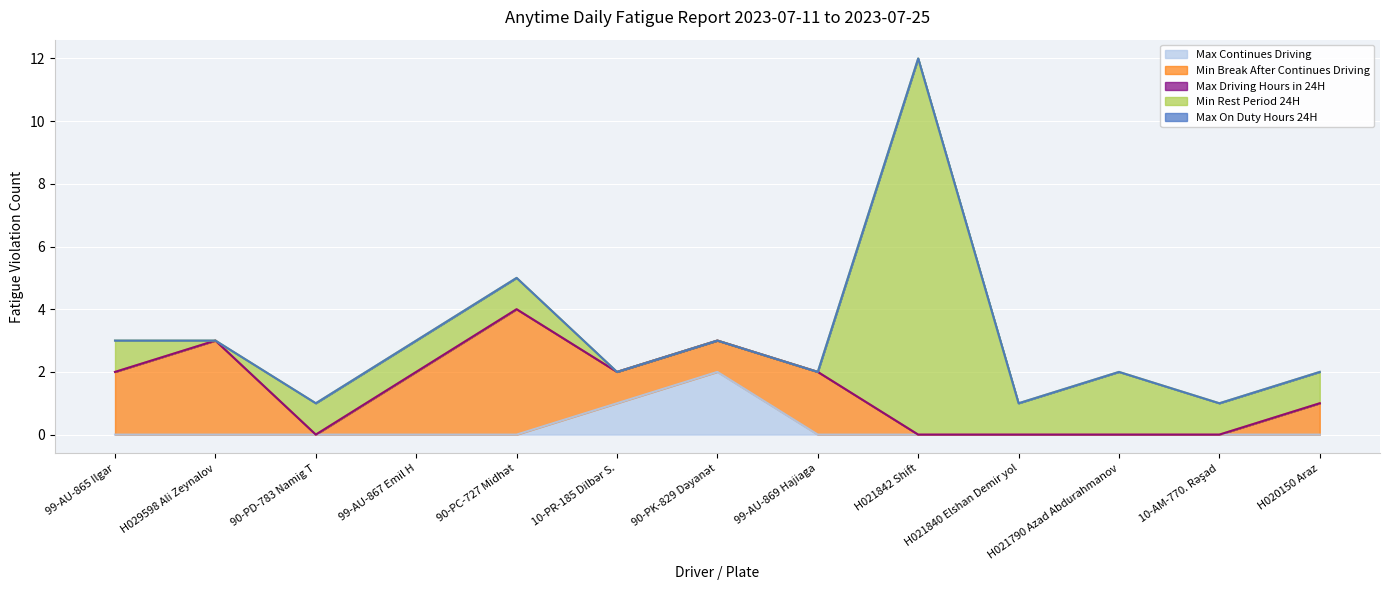

Between 99-AU-869 Hajiaga and H021842 Shift, which series saw the biggest shift?

Min Rest Period 24H